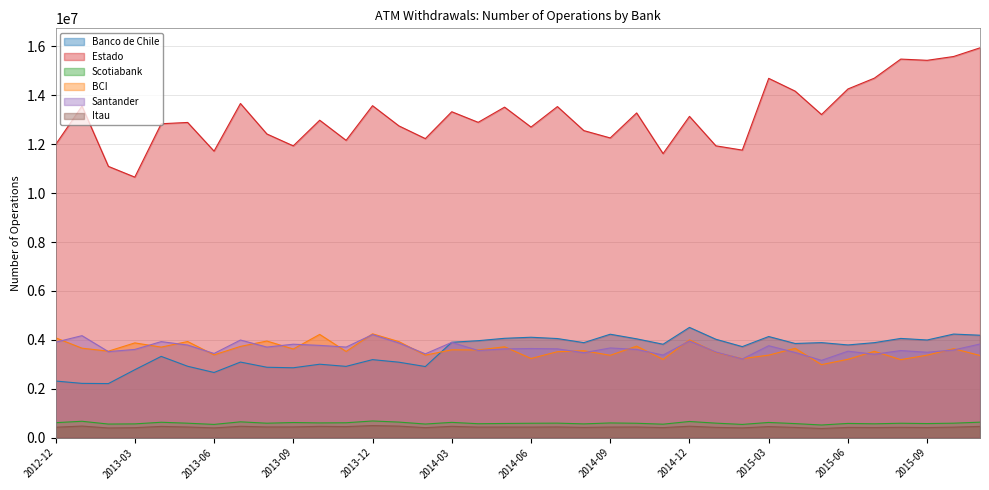

True or false: Itau and BCI cross at least once.

False